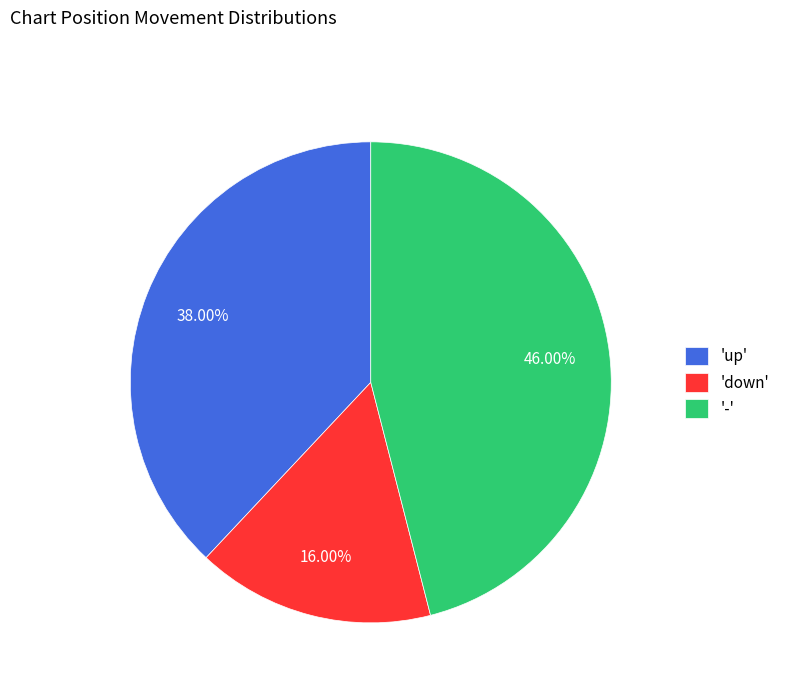

Which has a higher value, 'up' or '-'?

'-'